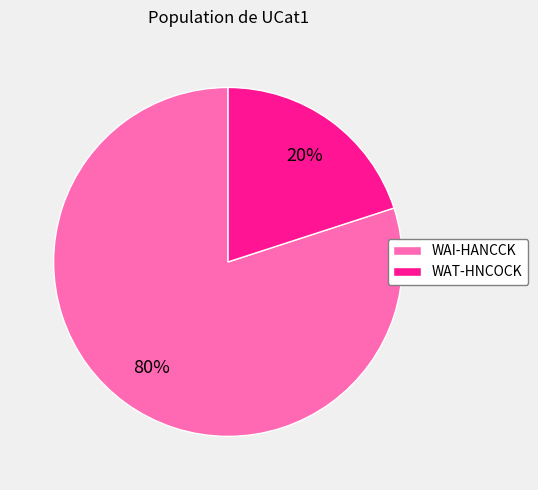

Rank the categories by value from highest to lowest.

WAI-HANCCK, WAT-HNCOCK